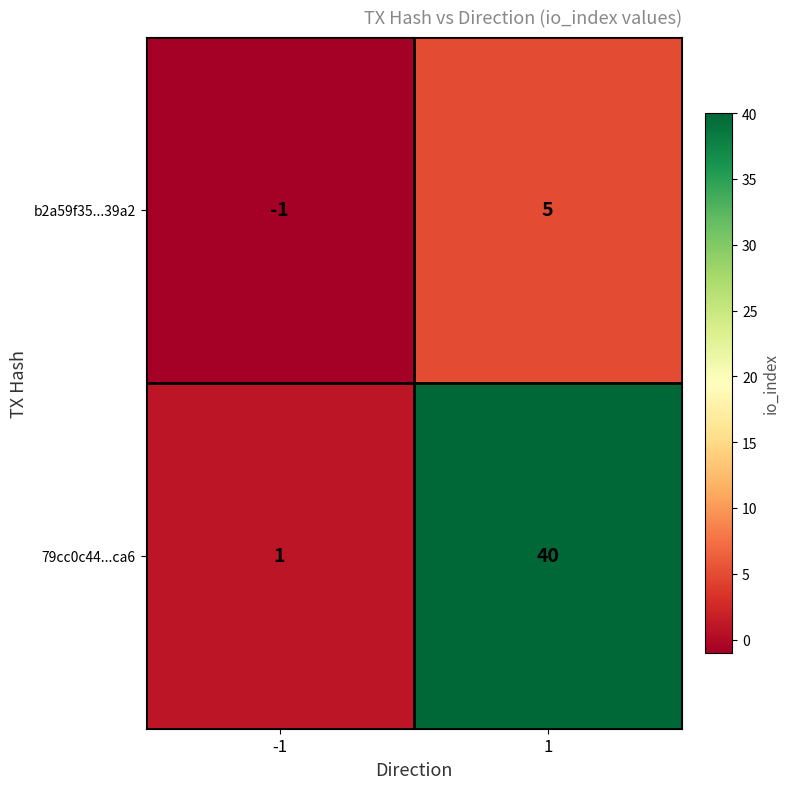

Rank the series at -1 from lowest to highest value.

b2a59f35...39a2, 79cc0c44...ca6